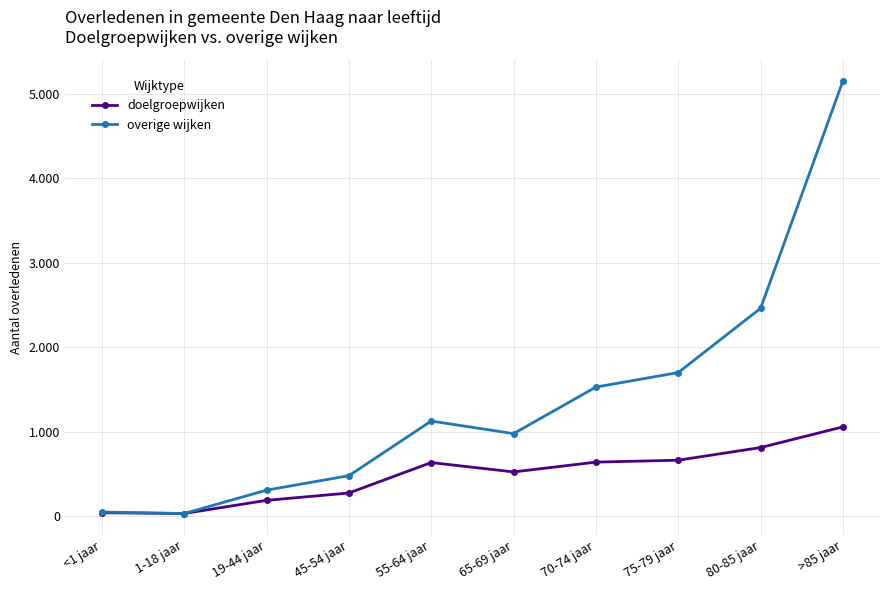

True or false: overige wijken and doelgroepwijken cross at least once.

False